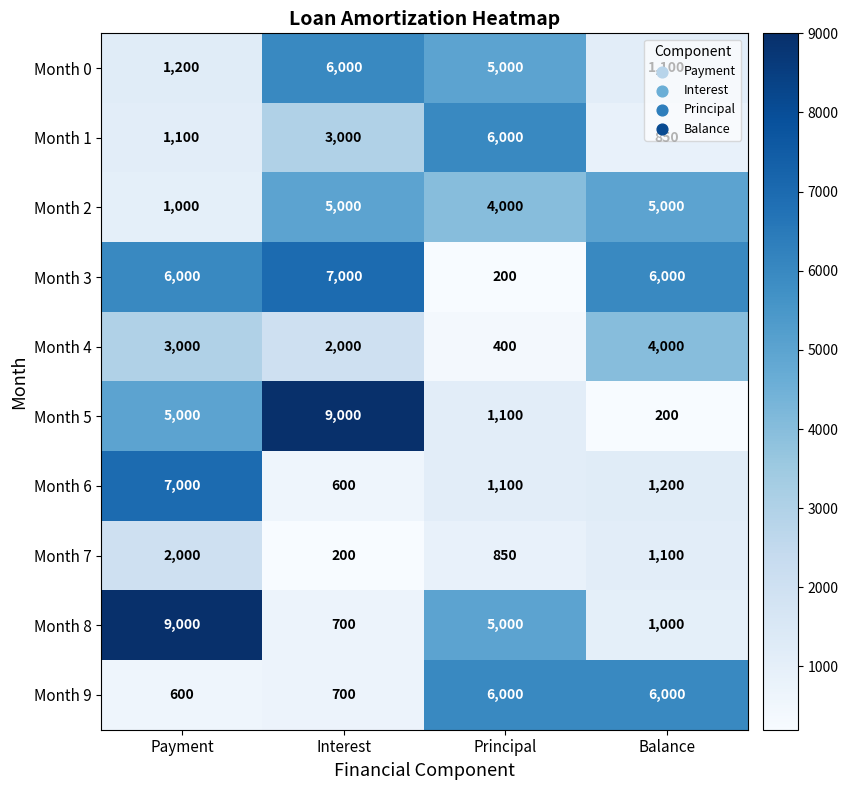

Which series has the largest range (max minus min)?

Month 5